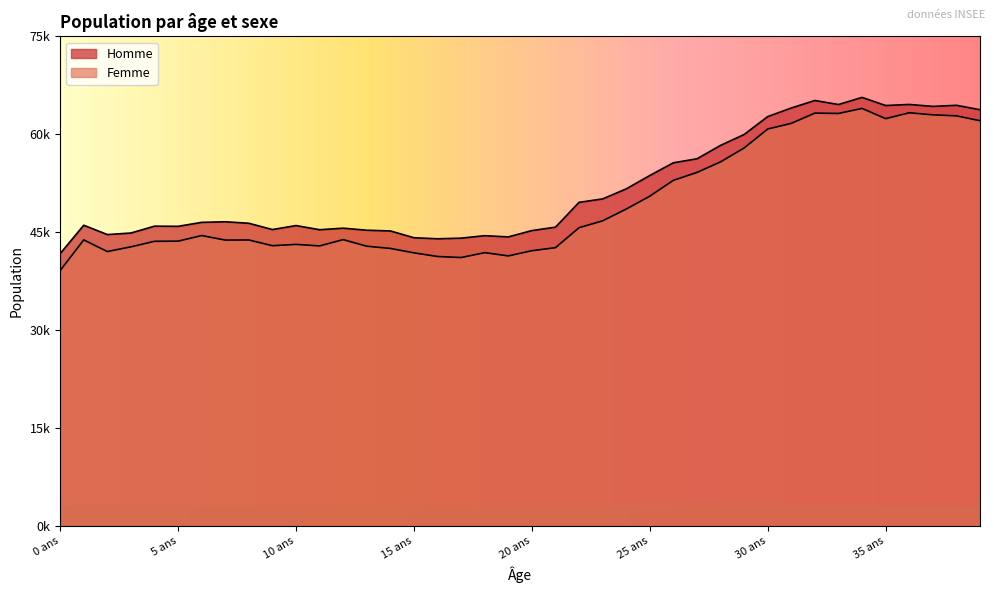

Reading right to left, list all the values displayed in this chart.

Homme: 39 ans=63759	38 ans=64437	37 ans=64267	36 ans=64566	35 ans=64405	34 ans=65644	33 ans=64556	32 ans=65173	31 ans=64027	30 ans=62708	29 ans=59966	28 ans=58296	27 ans=56244	26 ans=55633	25 ans=53685	24 ans=51635	23 ans=50097	22 ans=49575	21 ans=45770	20 ans=45248	19 ans=44279	18 ans=44469	17 ans=44088	16 ans=43992	15 ans=44152	14 ans=45192	13 ans=45302	12 ans=45616	11 ans=45380	10 ans=46015	9 ans=45406	8 ans=46368	7 ans=46601	6 ans=46507	5 ans=45900	4 ans=45924	3 ans=44875	2 ans=44637	1 ane=46068	0 ans=41714
Femme: 39 ans=62076	38 ans=62822	37 ans=62973	36 ans=63292	35 ans=62388	34 ans=63962	33 ans=63186	32 ans=63238	31 ans=61672	30 ans=60806	29 ans=57901	28 ans=55770	27 ans=54154	26 ans=52945	25 ans=50517	24 ans=48542	23 ans=46743	22 ans=45689	21 ans=42630	20 ans=42163	19 ans=41370	18 ans=41867	17 ans=41119	16 ans=41279	15 ans=41837	14 ans=42512	13 ans=42855	12 ans=43863	11 ans=42900	10 ans=43133	9 ans=42931	8 ans=43808	7 ans=43793	6 ans=44486	5 ans=43628	4 ans=43606	3 ans=42758	2 ans=42036	1 ane=43822	0 ans=39125